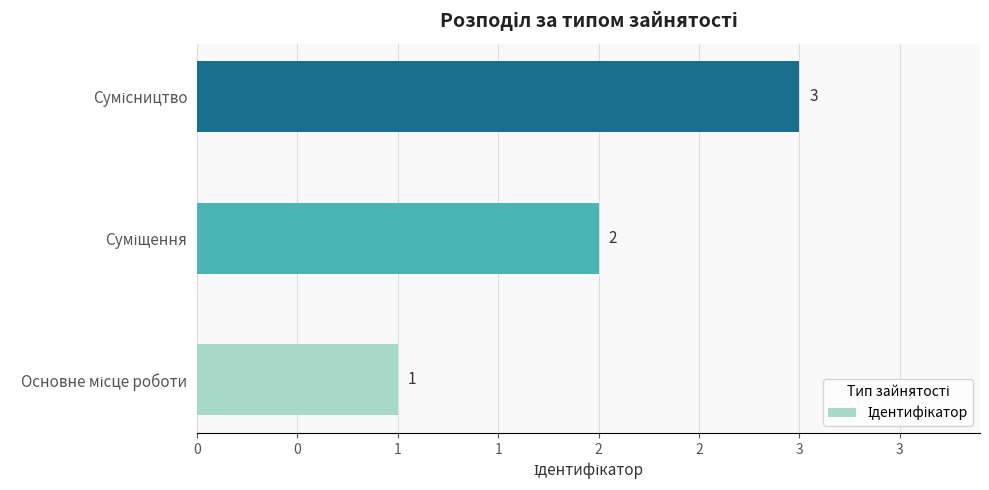

What is the difference between the second highest and minimum values?

1